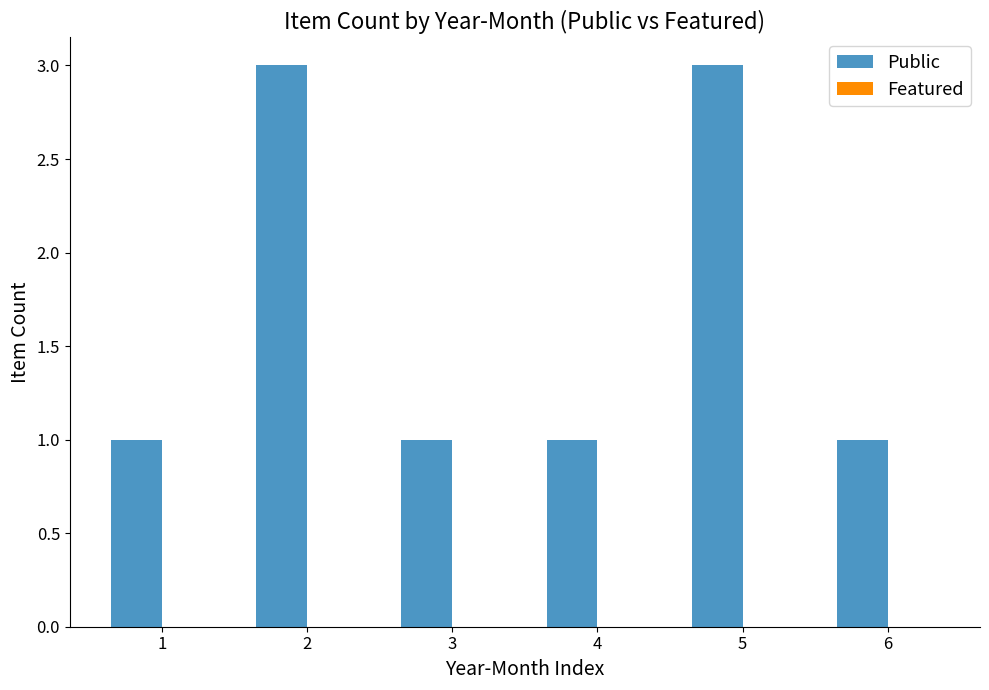

What is the sum of all values?

10